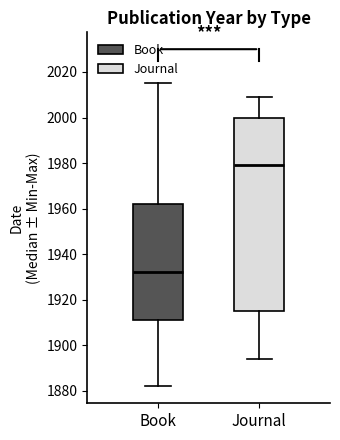

Comparing the boxes themselves (not the whiskers), which one is the tallest?

Journal